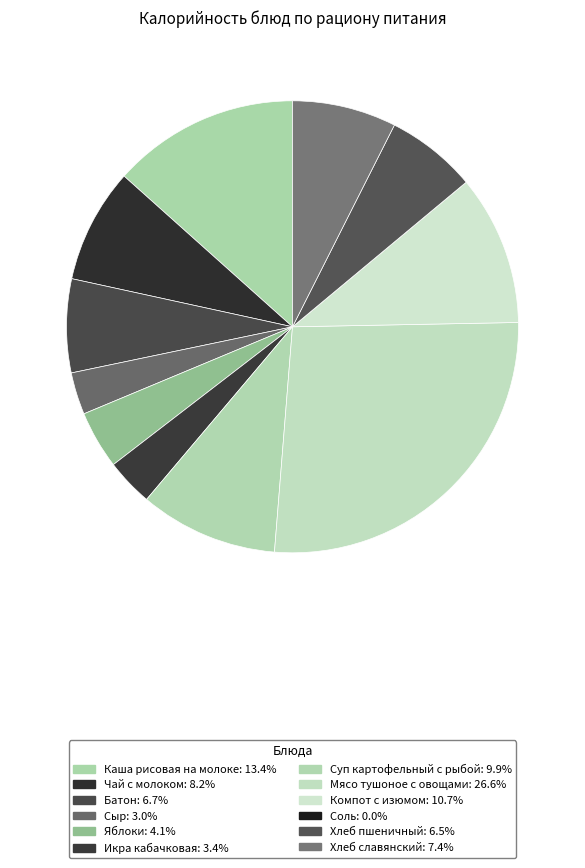

True or false: Хлеб славянский accounts for 17% of the total.

False